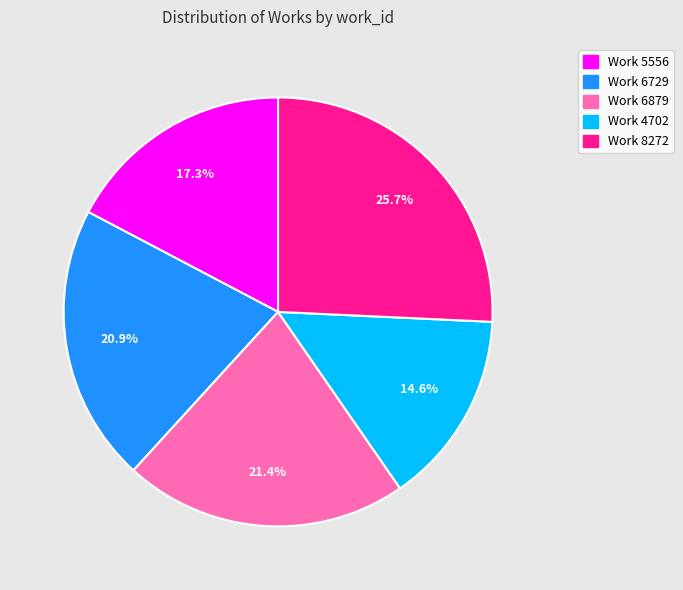

What is the total percentage of Work 6879 and Work 4702?

36.0%